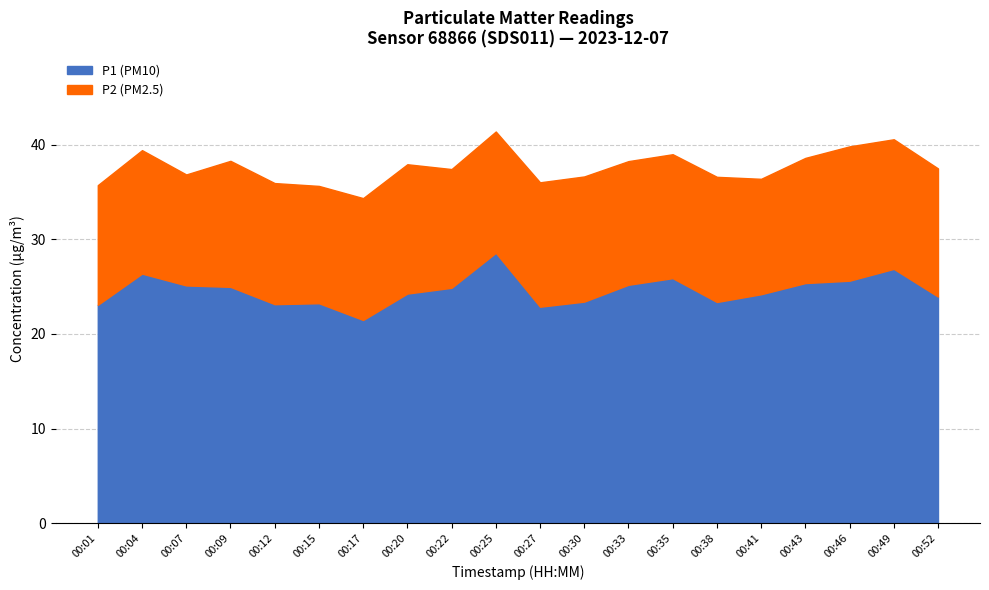

What is the maximum value for P2?

14.2